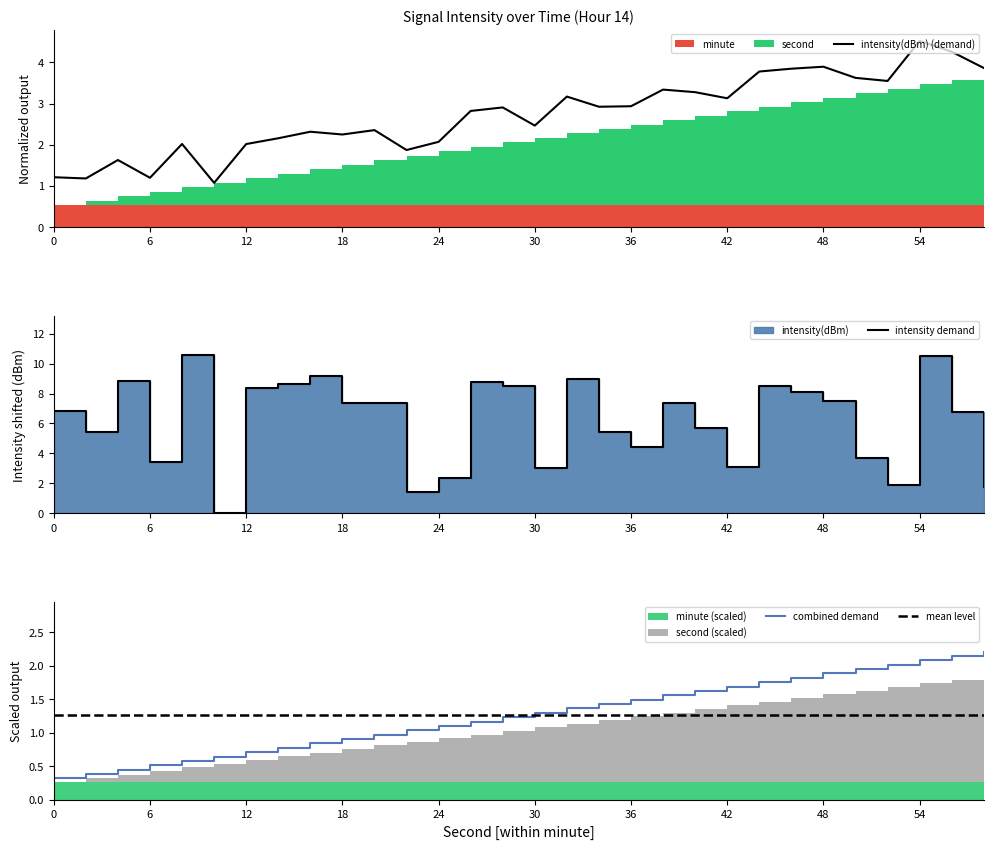

Where do intensity(dBm) and second first cross each other?

8 and 10